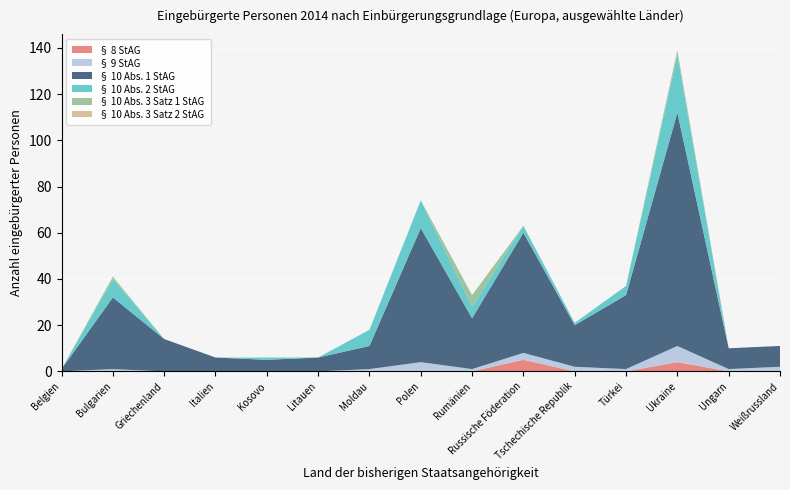

Reading right to left, list all the values displayed in this chart.

§ 8 StAG: 0	0	4	0	0	5	0	0	0	0	0	0	0	0	0
§ 9 StAG: 2	1	7	1	2	3	1	4	1	0	0	0	0	1	0
§ 10 Abs. 1 StAG: 9	9	101	32	18	52	22	58	10	6	5	6	14	31	1
§ 10 Abs. 2 StAG: 0	0	25	4	1	3	5	12	7	0	1	0	0	8	0
§ 10 Abs. 3 Satz 1 StAG: 0	0	2	0	0	0	5	0	0	0	0	0	0	1	0
§ 10 Abs. 3 Satz 2 StAG: 0	0	0	0	0	0	0	0	0	0	0	0	0	0	0